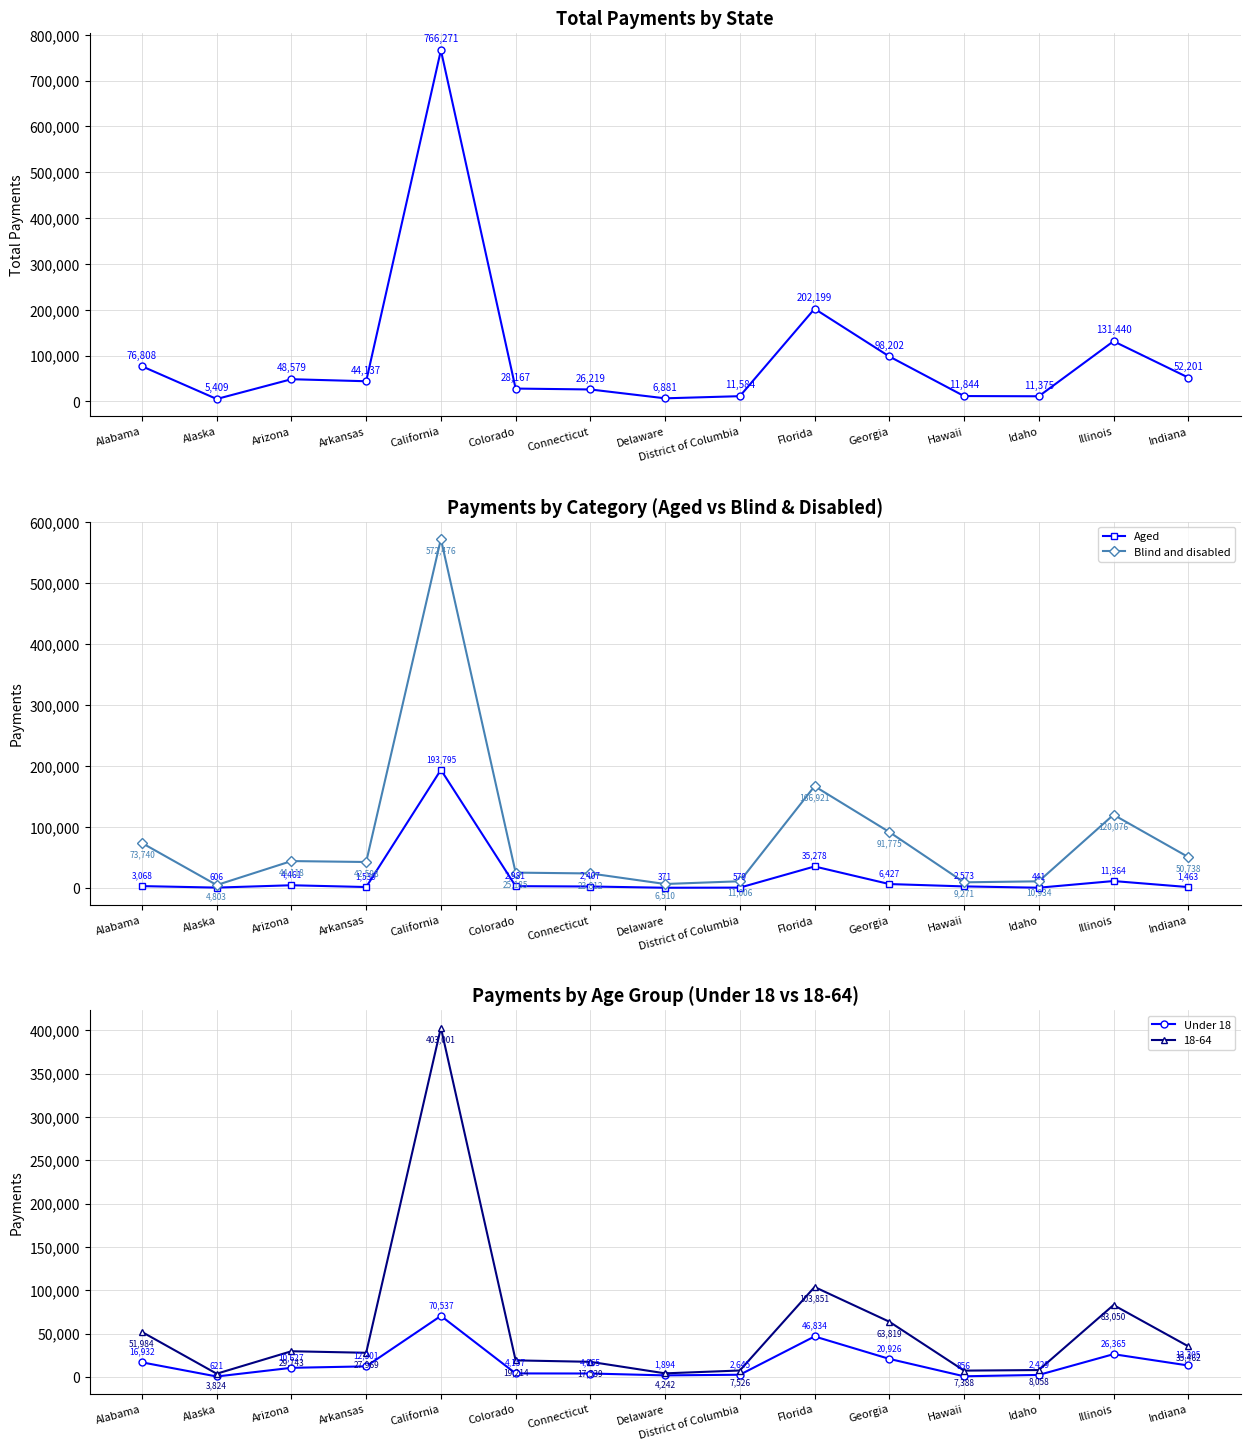

True or false: Total and Blind and disabled intersect in this chart.

False